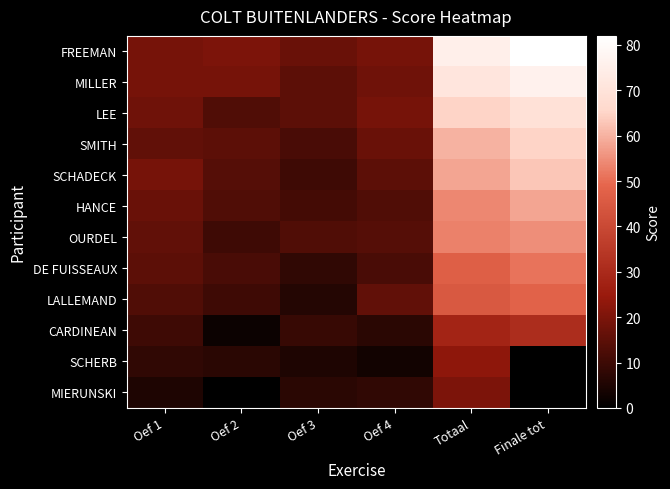

What is the spread (max minus min) of values at Totaal?

55